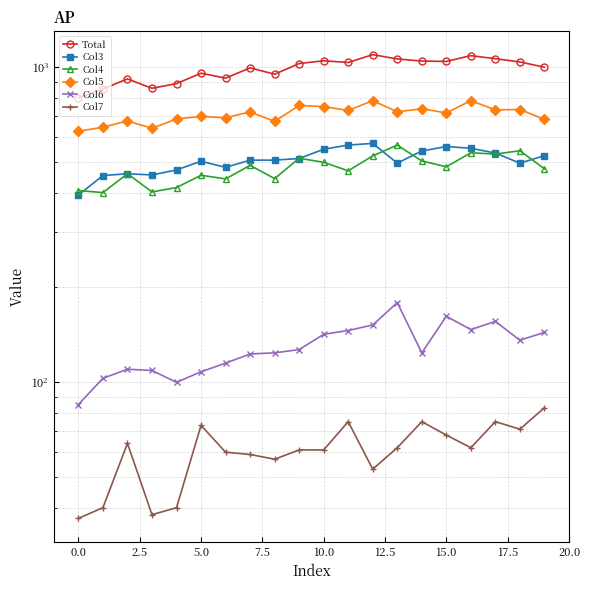

Which series has the widest spread of values?

Total